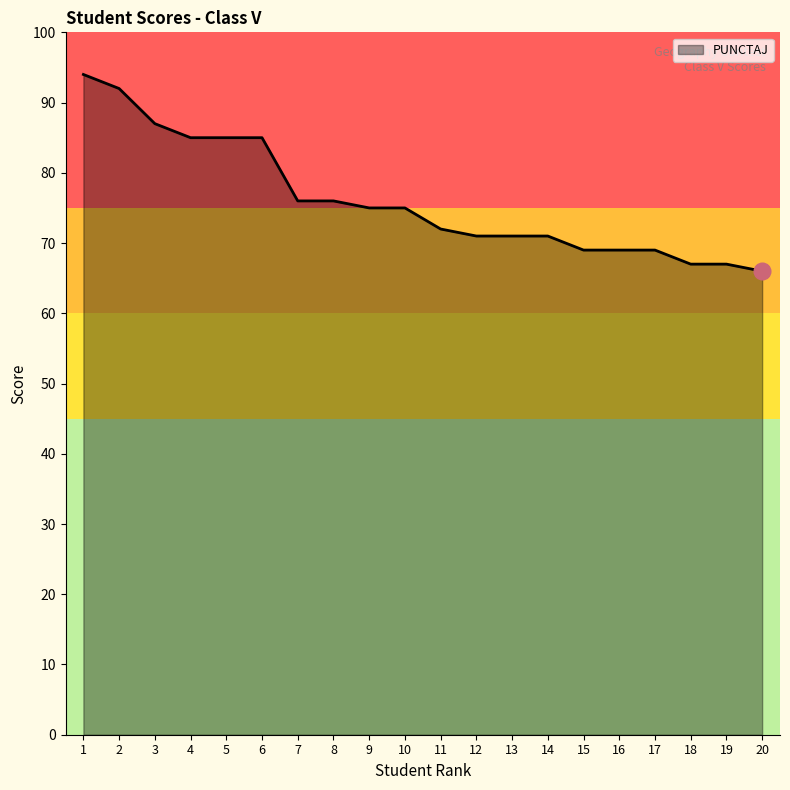

How many distinct data groups are displayed?

1